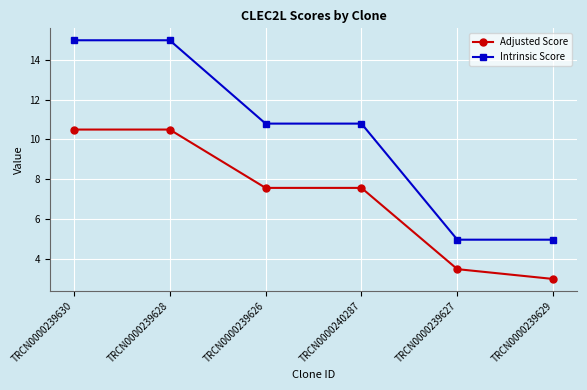

What is the average value of the Adjusted Score series?

7.1